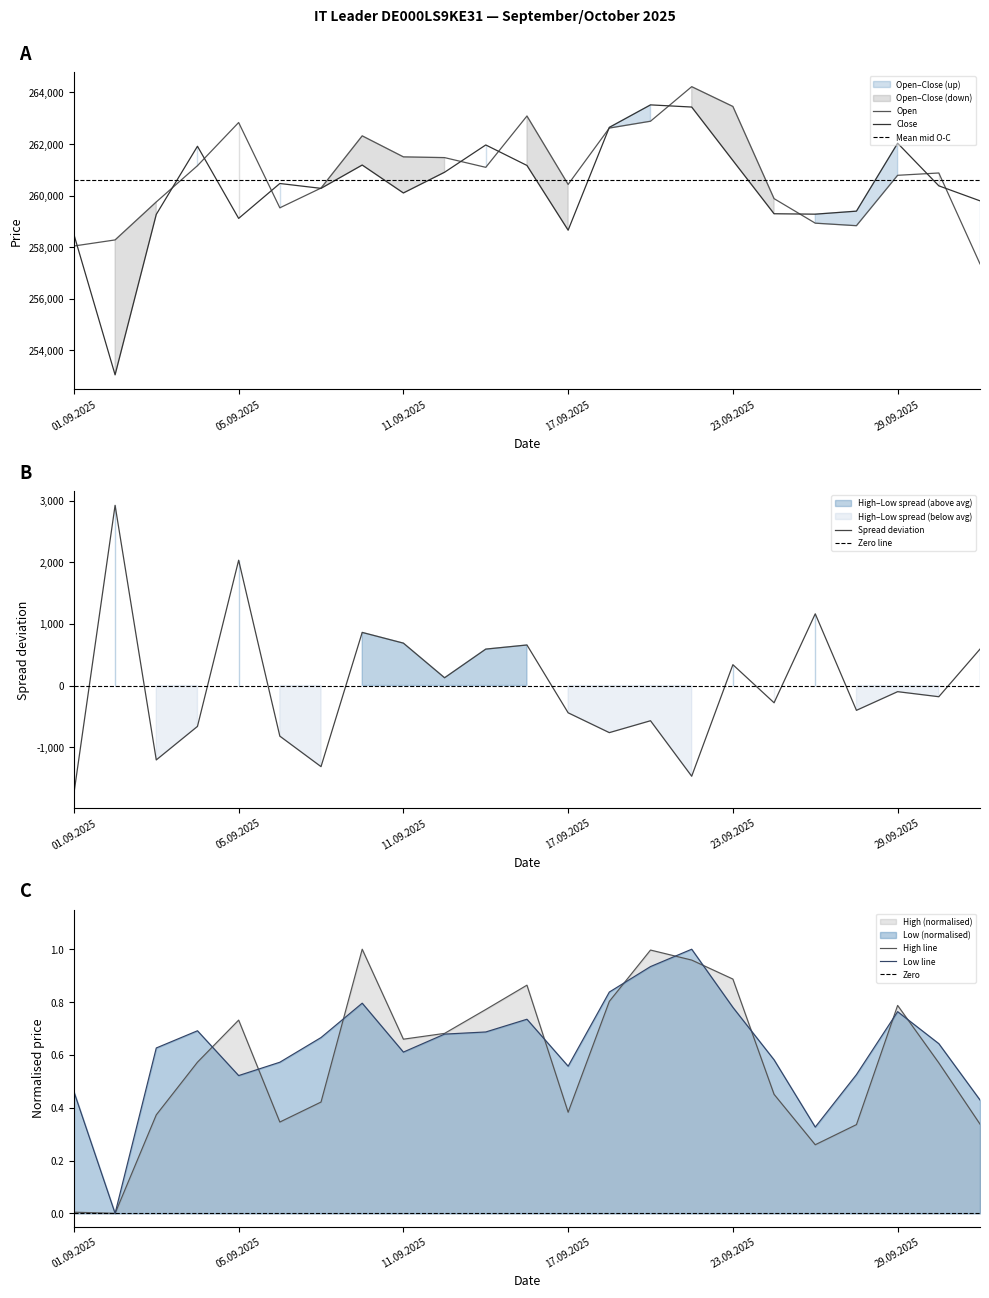

Which category has the highest value in the Low series?

22.09.2025